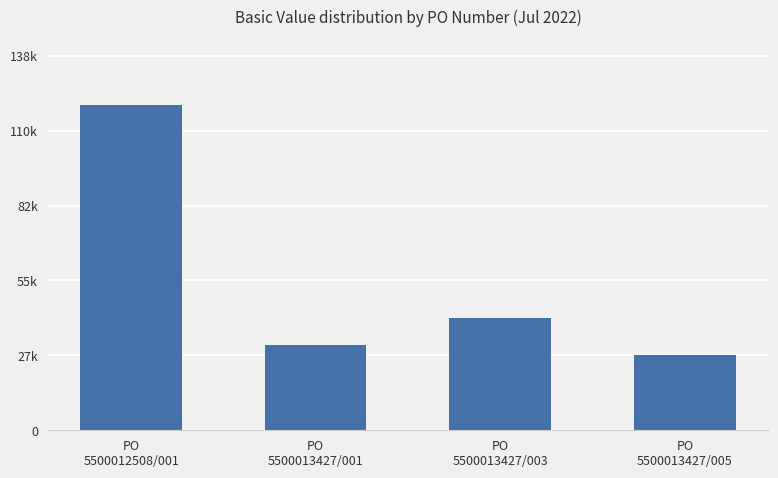

List the labels in order of value, smallest first.

PO
5500013427/005, PO
5500013427/001, PO
5500013427/003, PO
5500012508/001